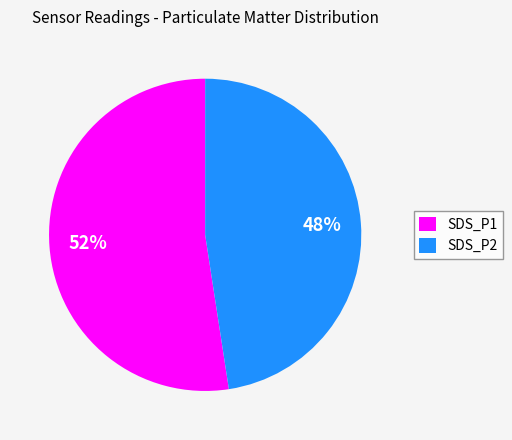

The SDS_P2 slice represents 53% of the pie. True or false?

False